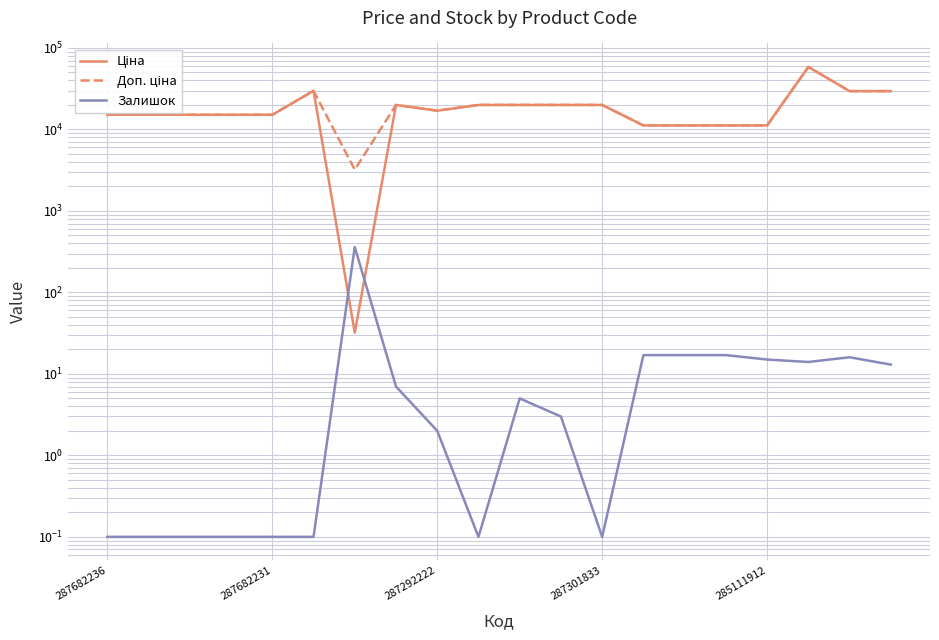

How many interior local valleys does the Залишок series have?

3